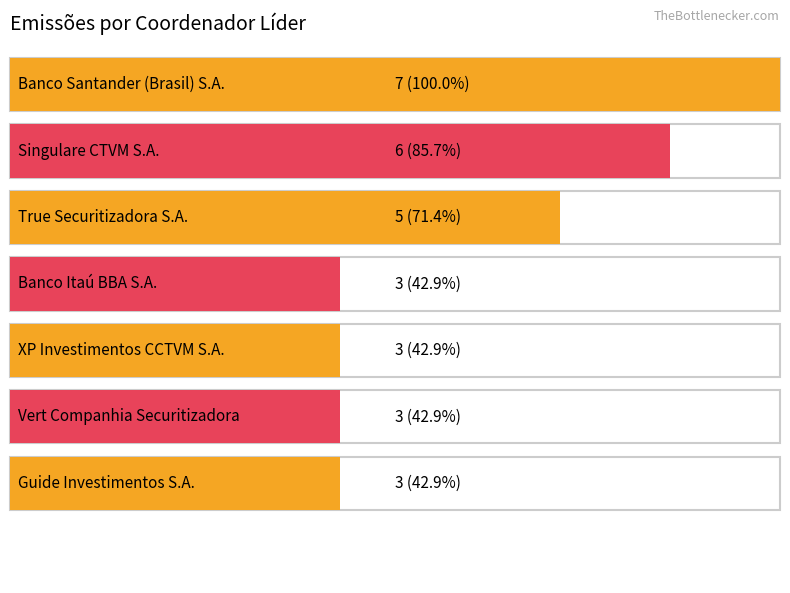

At which label is FIDC closest to 2?

Banco Itaú BBA S.A.